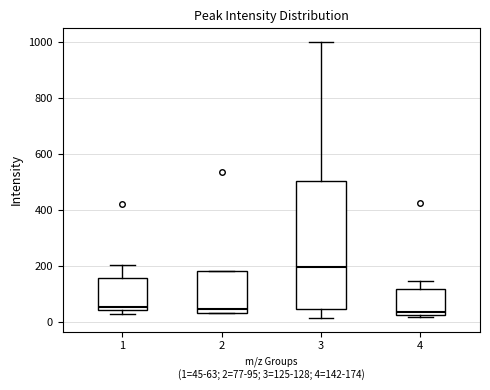

Where is the lower edge of the box at x = 1 on the y-axis? The values are not printed on the chart, so give them approximately, as read against the axis.

40